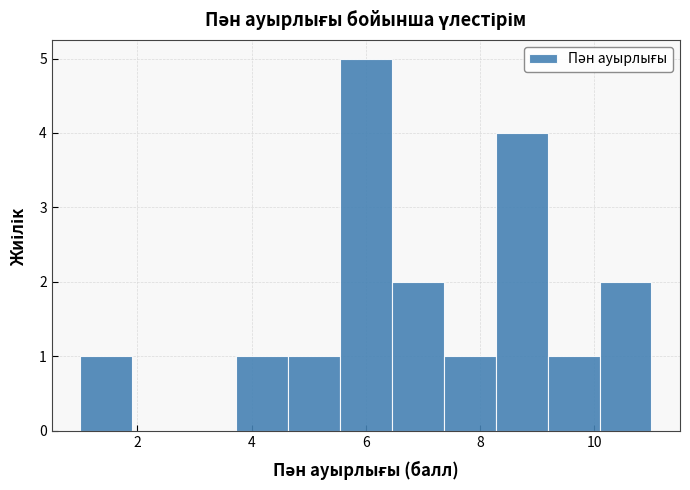

Reading left to right, transcribe this chart: for each bar, give the range it covers on the x-axis and its height. Neither the bar edges nor the heights are printed on the chart, so give them approximately, as read against the axes.

1.0 to 2.0: 1
2.0 to 2.8: 0
2.8 to 3.8: 0
3.8 to 4.6: 1
4.6 to 5.6: 1
5.6 to 6.4: 5
6.4 to 7.4: 2
7.4 to 8.2: 1
8.2 to 9.2: 4
9.2 to 10.0: 1
10.0 to 11.0: 2